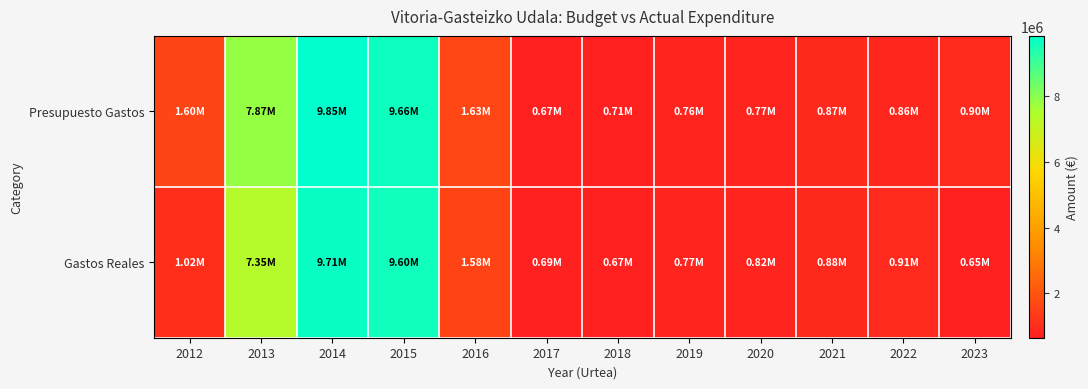

List the series in order of their overall mean, lowest first.

Gastos Reales, Presupuesto Gastos